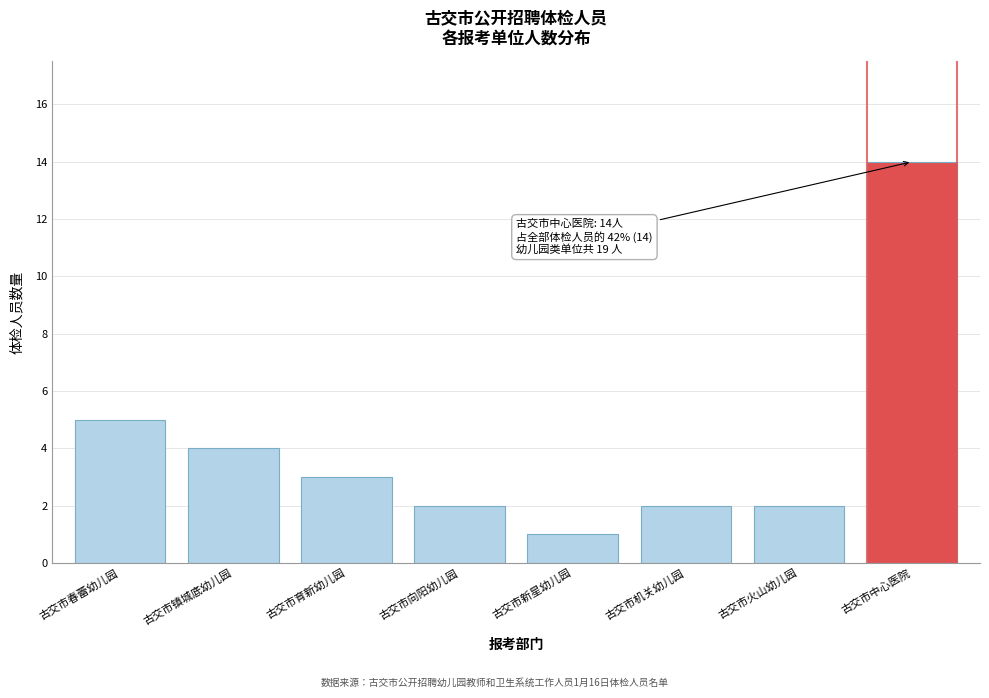

Reading left to right, what are all the values shown in this chart?

古交市春蕾幼儿园=5	古交市镇城底幼儿园=4	古交市育新幼儿园=3	古交市向阳幼儿园=2	古交市新星幼儿园=1	古交市机关幼儿园=2	古交市火山幼儿园=2	古交市中心医院=14